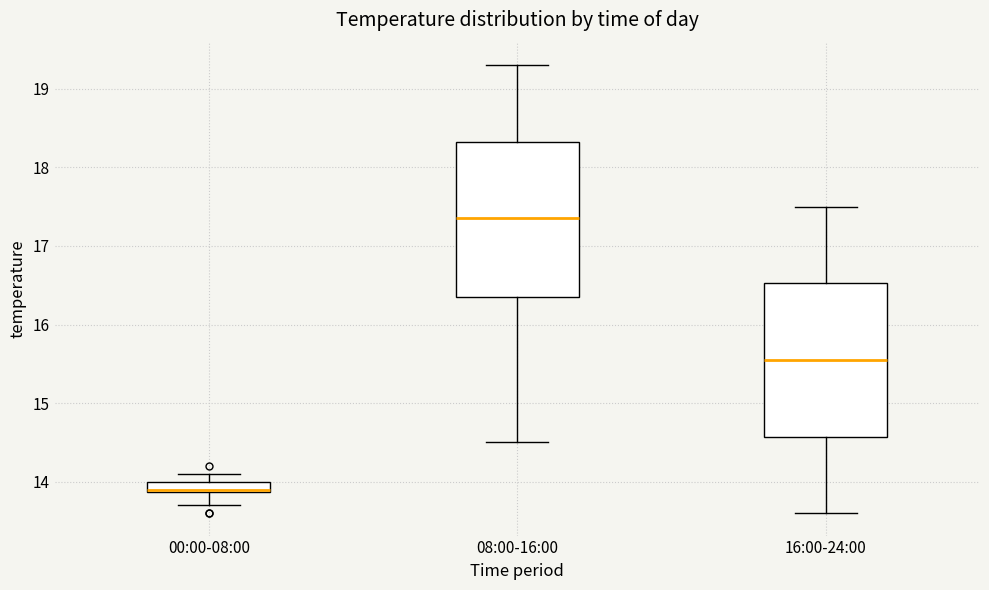

Where is the lower edge of the box for 08:00-16:00 on the y-axis? The values are not printed on the chart, so give them approximately, as read against the axis.

16.4